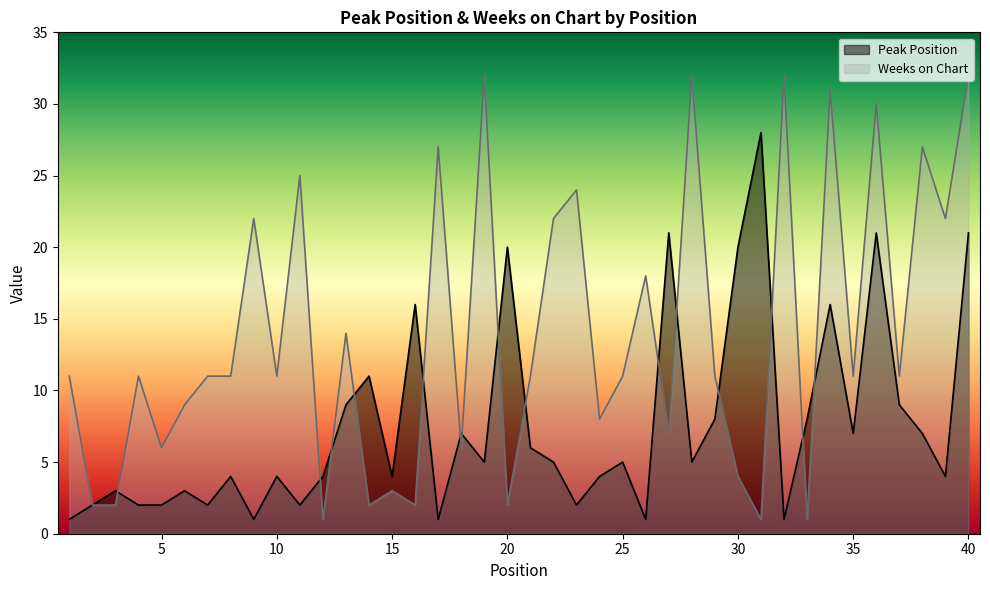

What is the maximum value for Weeks on Chart?

32